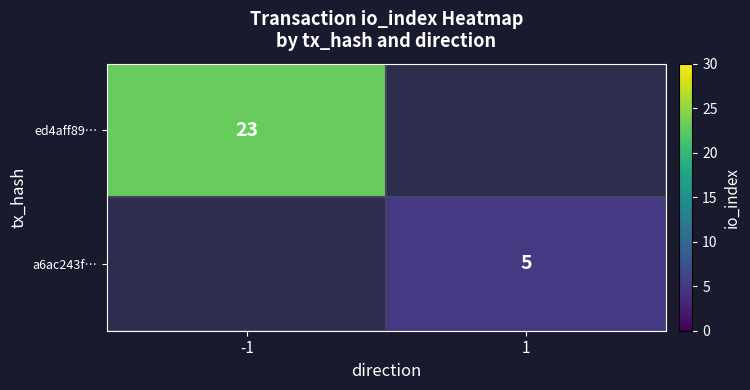

True or false: a6ac243f… has a value of 5 at 1.

True